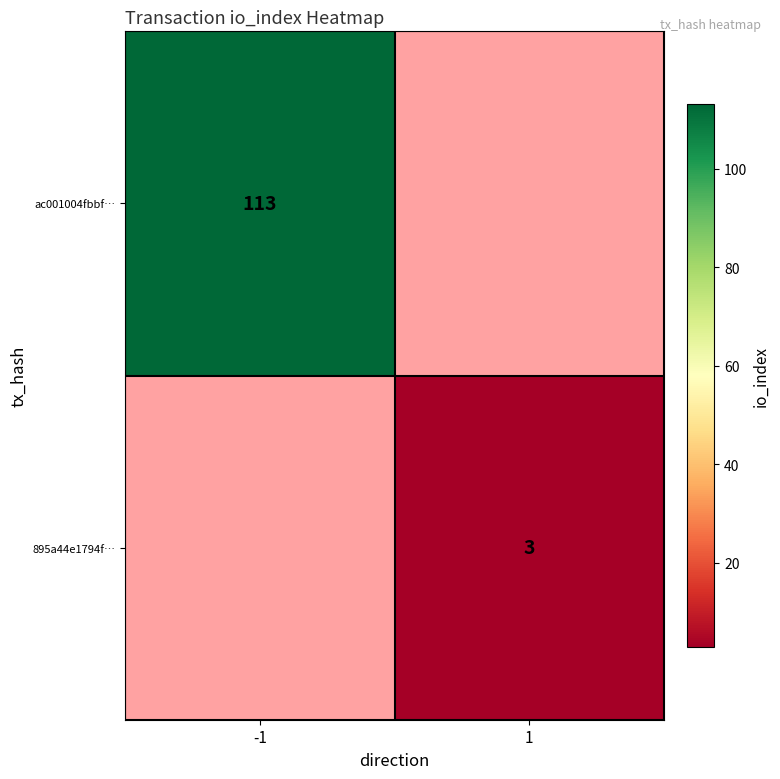

Is it true that 895a44e1794f… equals 3 at 1?

True